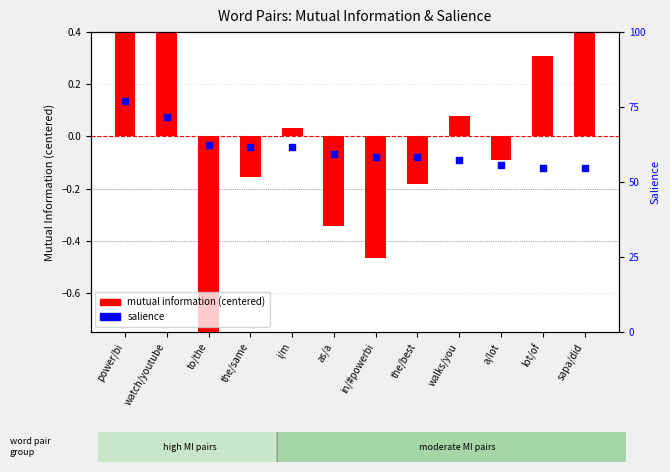

Which series reaches the maximum Y coordinate?

mutual information (centered)